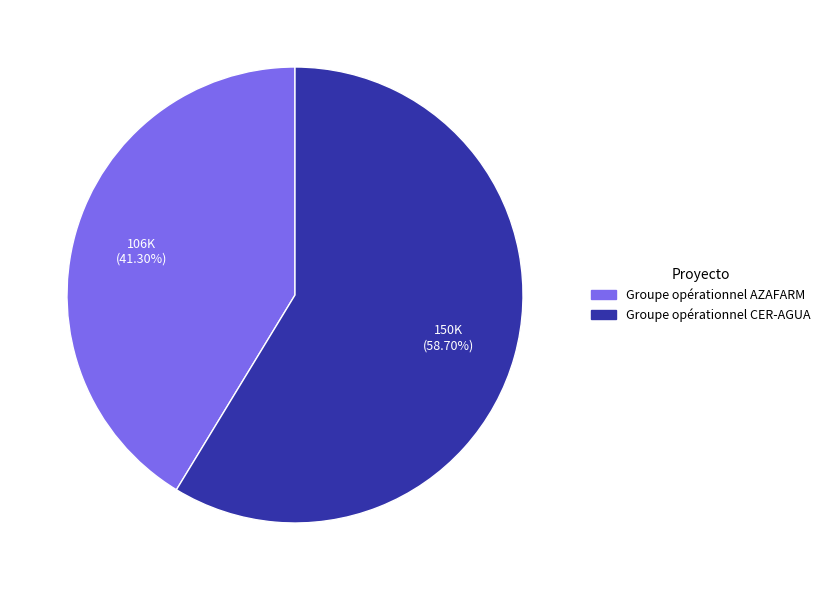

To the nearest percent, what is the difference between the largest and smallest slice percentages?

17%